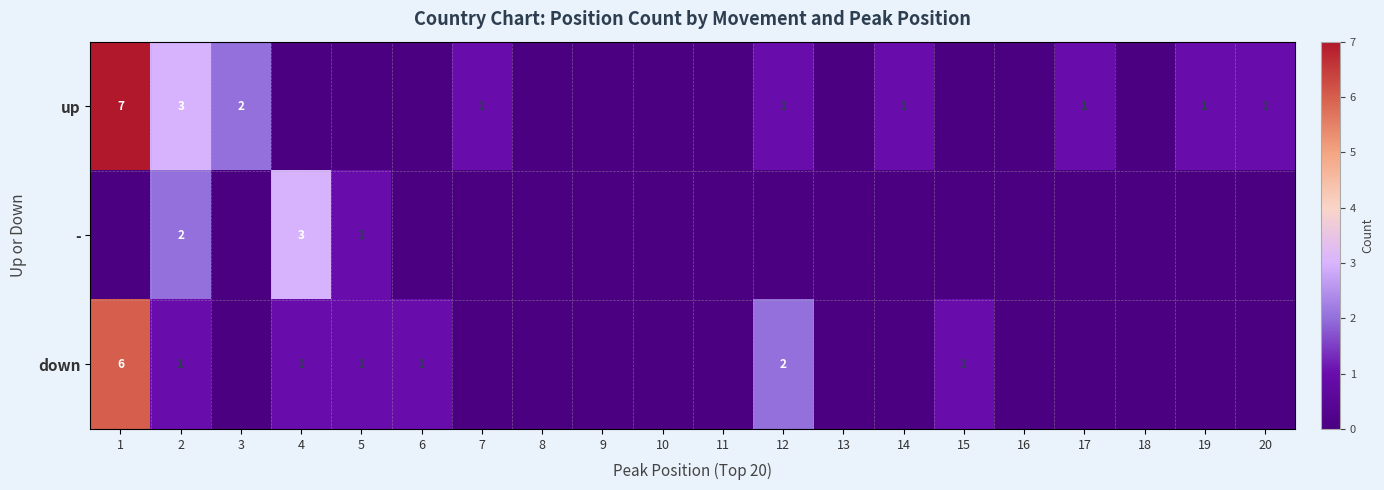

Which label corresponds to the largest value in the chart?

1